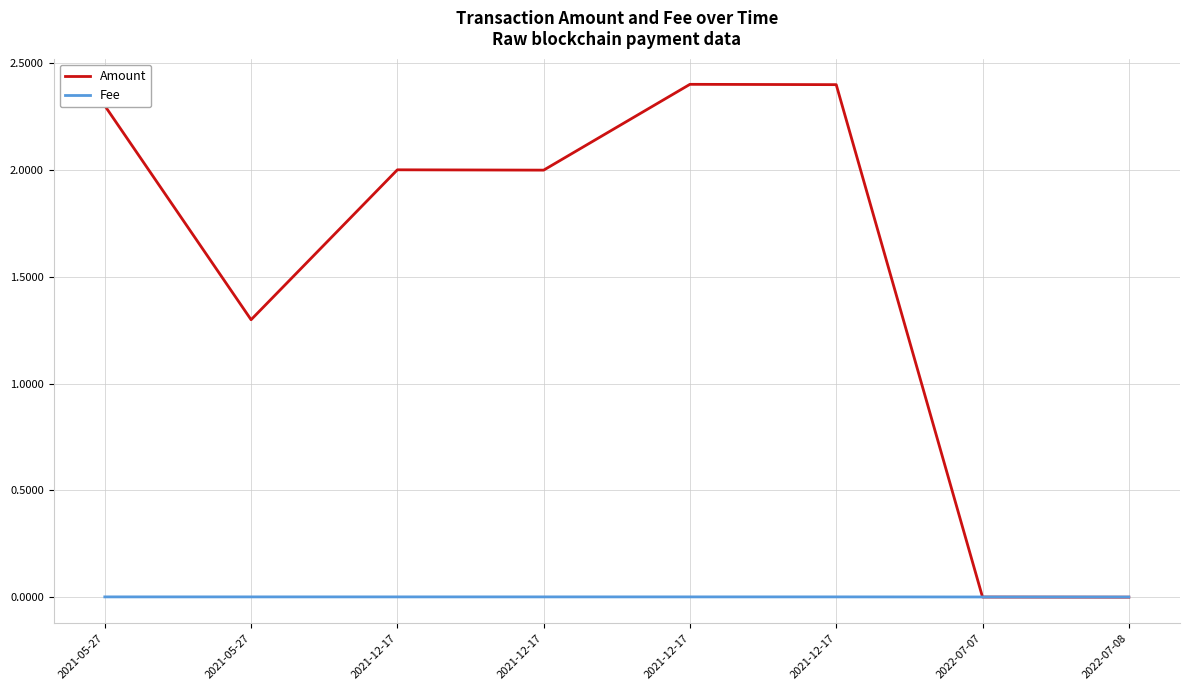

Which series has the largest range (max minus min)?

Amount